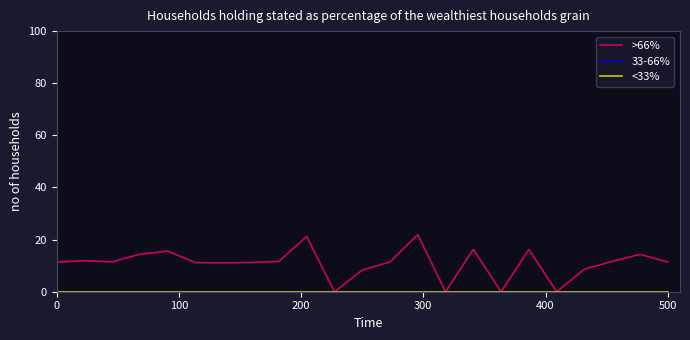

Is this an area chart (filled region under the line)?

No